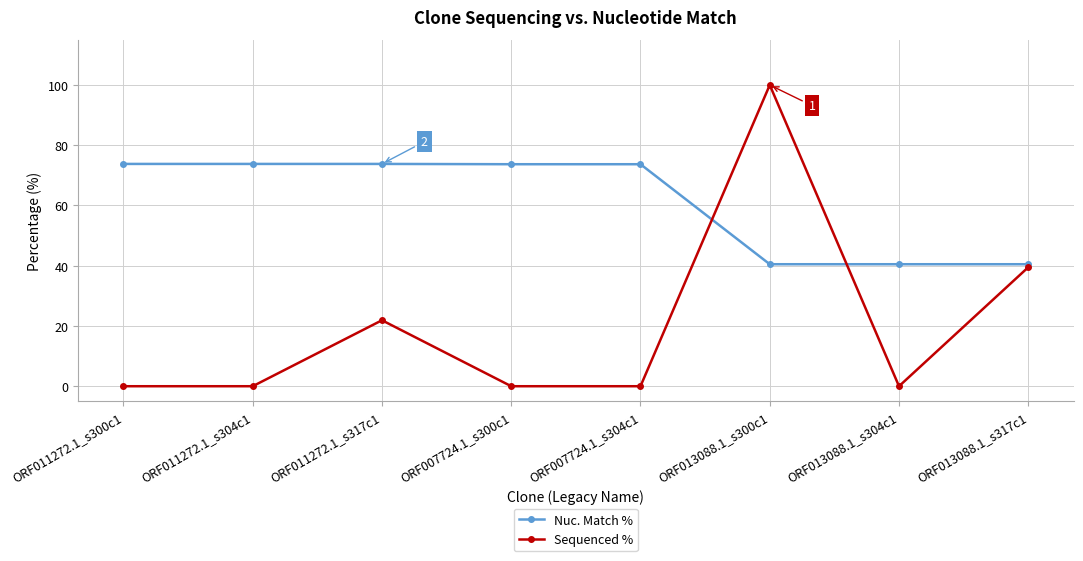

Which series changed the most between ORF007724.1_s300c1 and ORF013088.1_s304c1?

Nuc. Match %